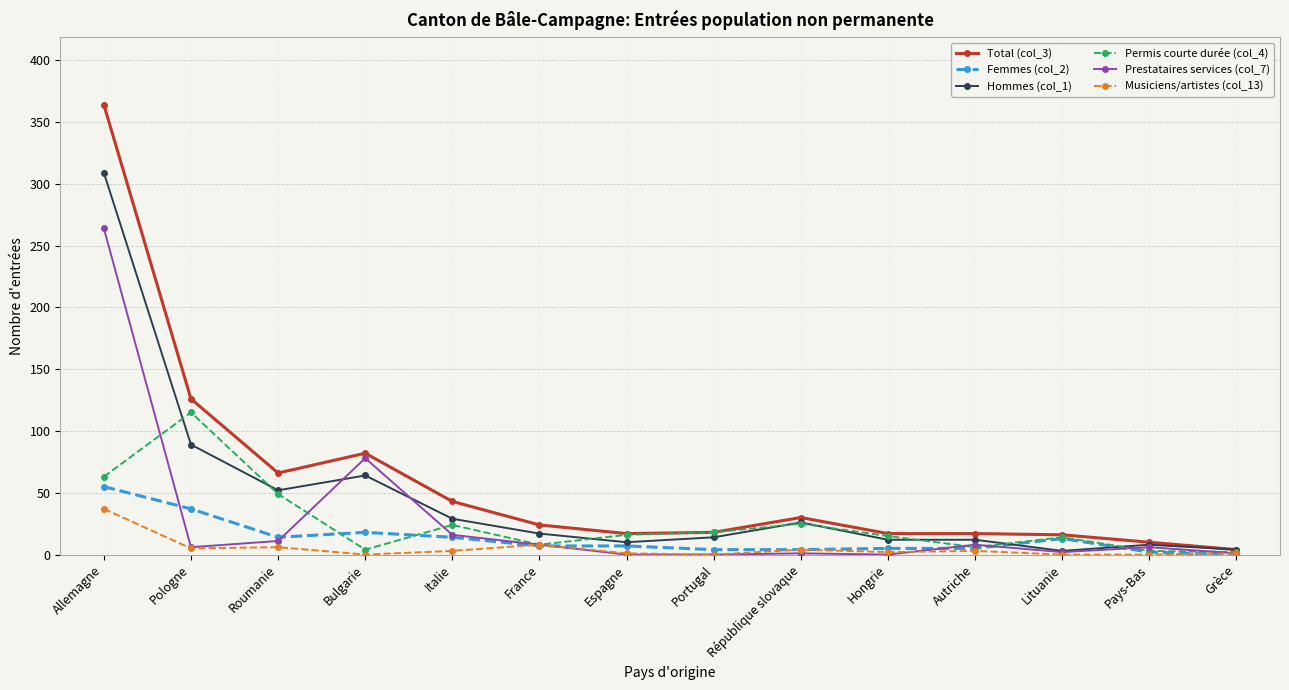

Which series has the widest spread of values?

Total (col_3)